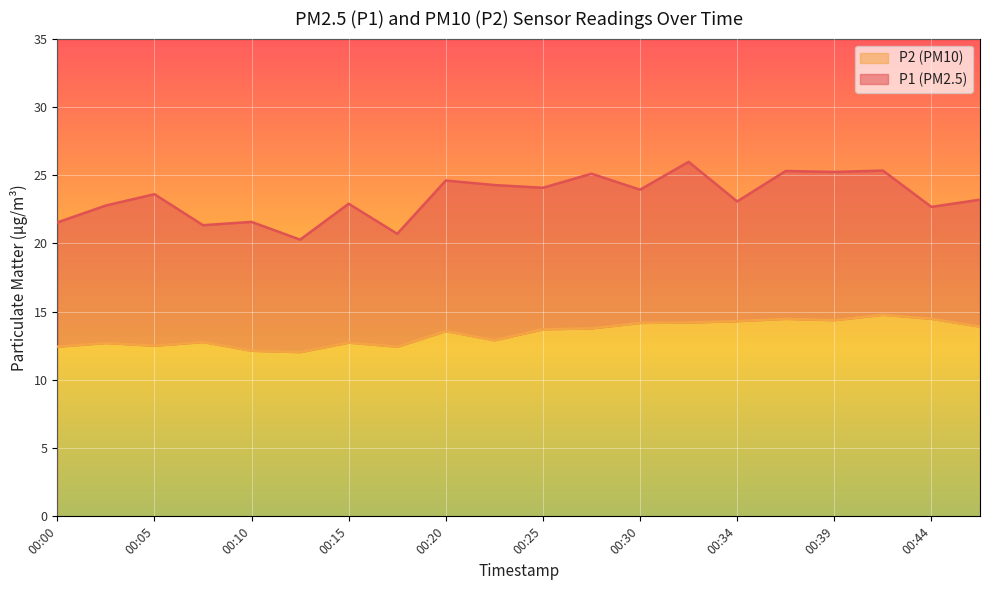

Which series has the largest range (max minus min)?

P1